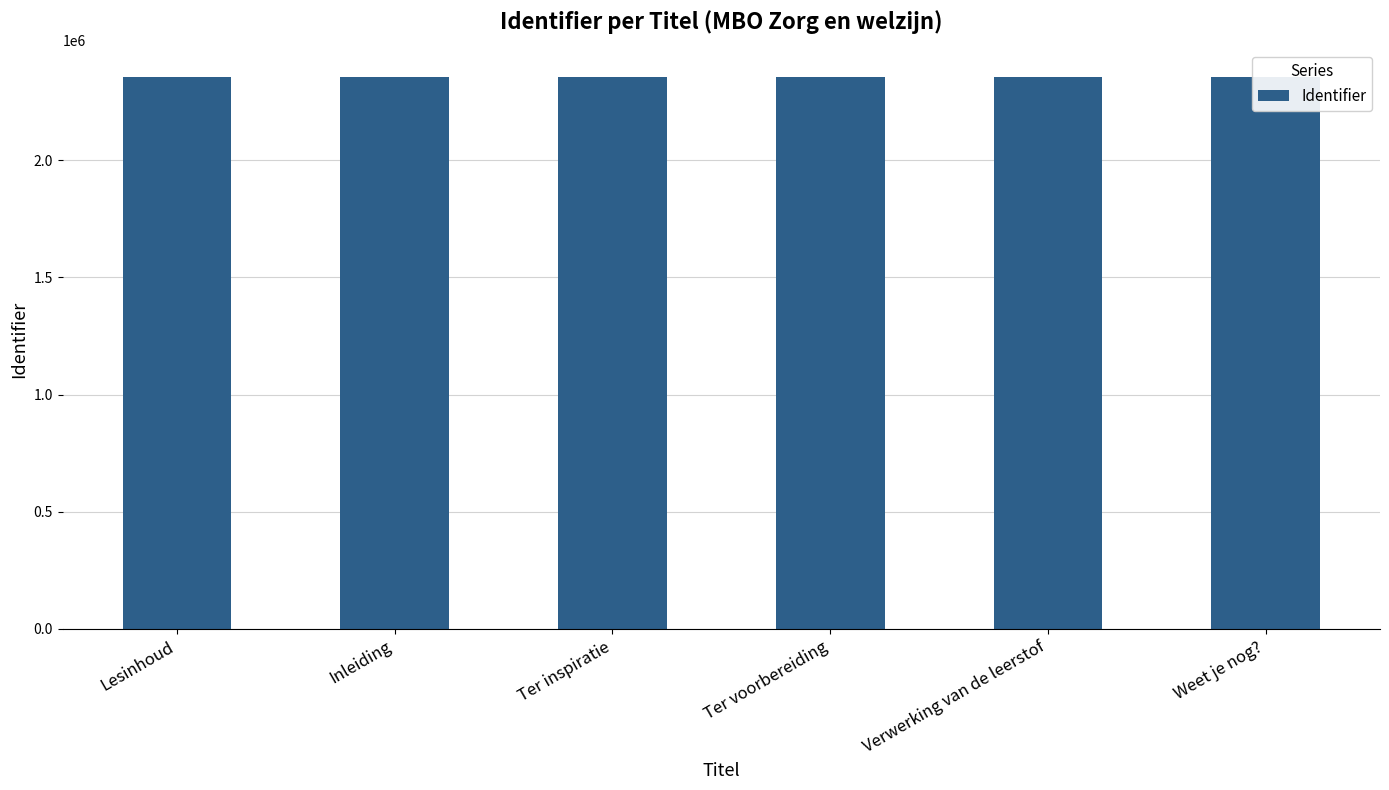

What is the value of the 1st bar from the left?

2353101